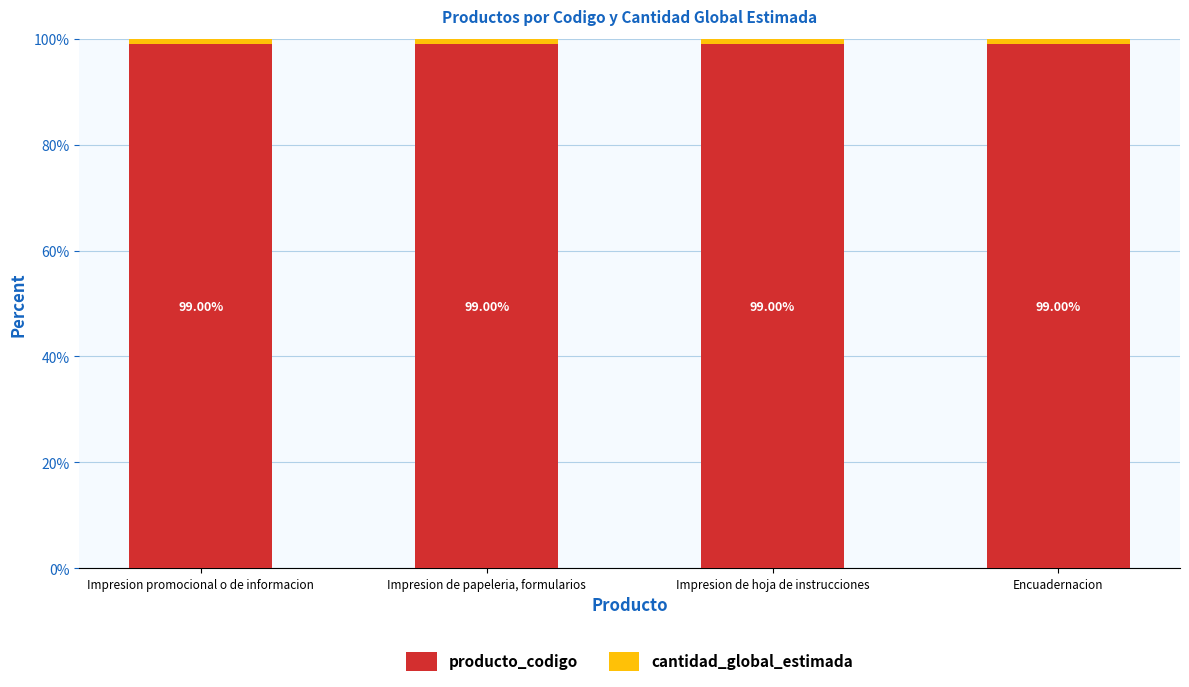

What is the sum of the producto_codigo values at Impresion de papeleria, formularios and Impresion promocional o de informacion?

198.0